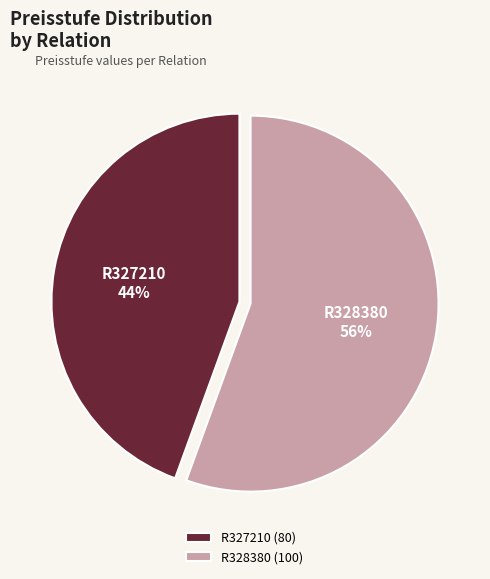

To the nearest percent, what is the average slice percentage?

50%